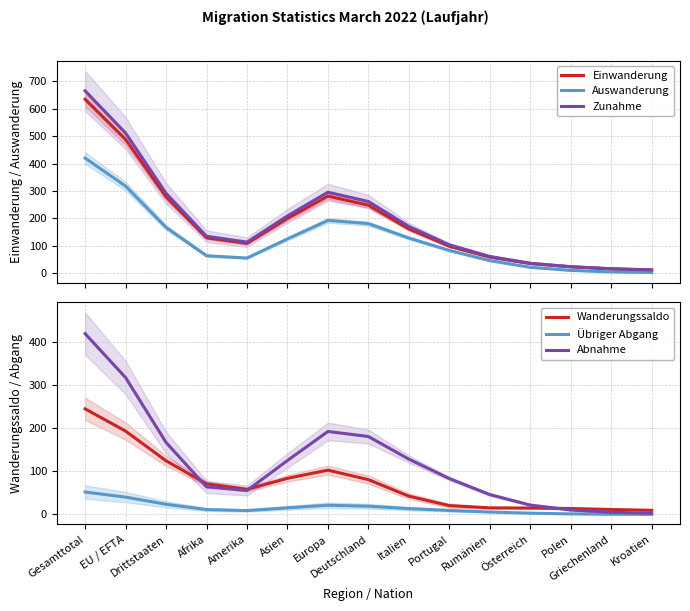

Where is the first local minimum for Abnahme?

Amerika